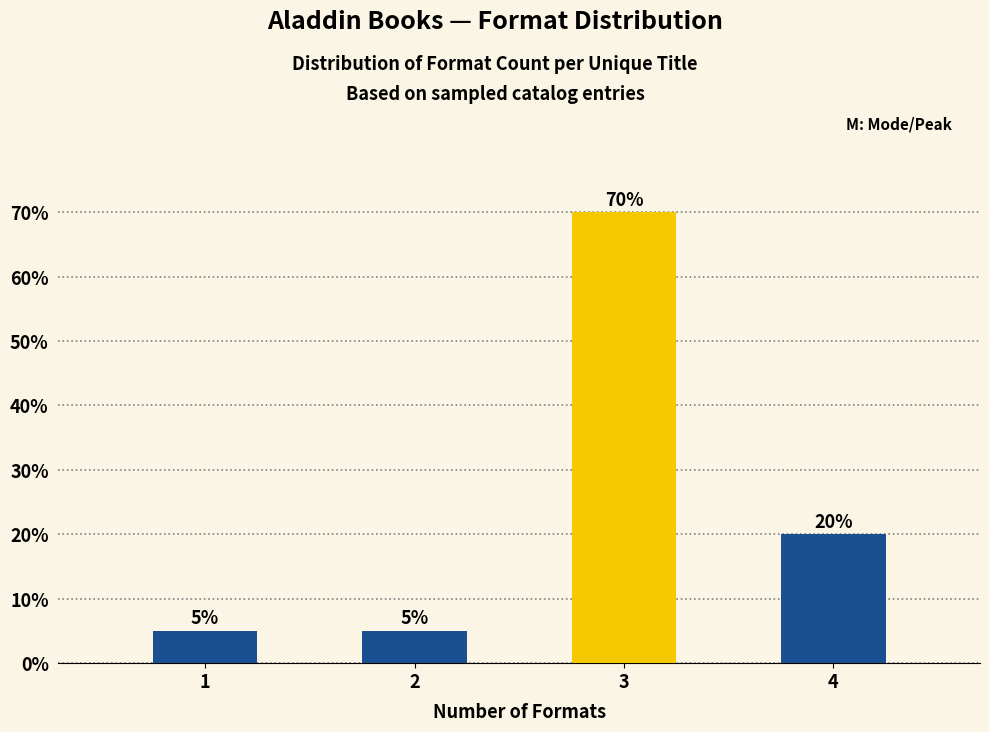

Reading left to right, what are all the values shown in this chart?

1=5	2=5	3=70	4=20